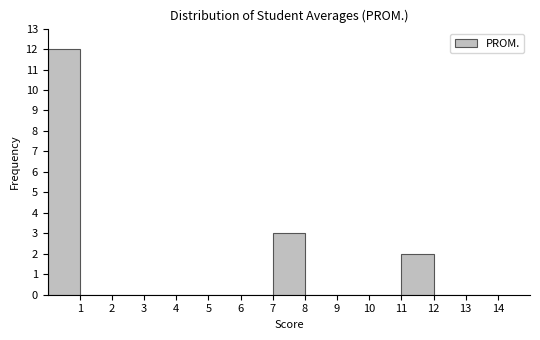

Reading left to right, transcribe this chart: for each bar, give the range it covers on the x-axis and its height. The values are not printed on the chart, so give them approximately, as read against the axis.

0 to 1: 12
1 to 2: 0
2 to 3: 0
3 to 4: 0
4 to 5: 0
5 to 6: 0
6 to 7: 0
7 to 8: 3
8 to 9: 0
9 to 10: 0
10 to 11: 0
11 to 12: 2
12 to 13: 0
13 to 14: 0